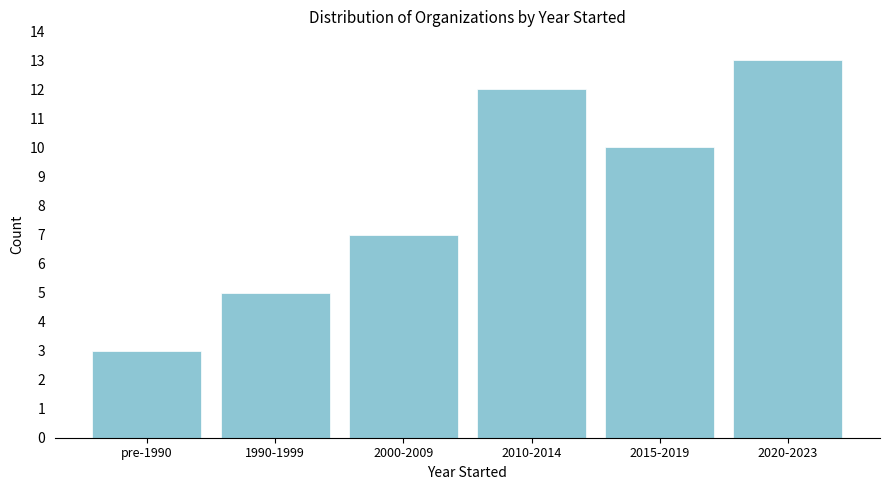

Reading right to left, transcribe all the data shown in this chart.

2020-2023=13	2015-2019=10	2010-2014=12	2000-2009=7	1990-1999=5	pre-1990=3